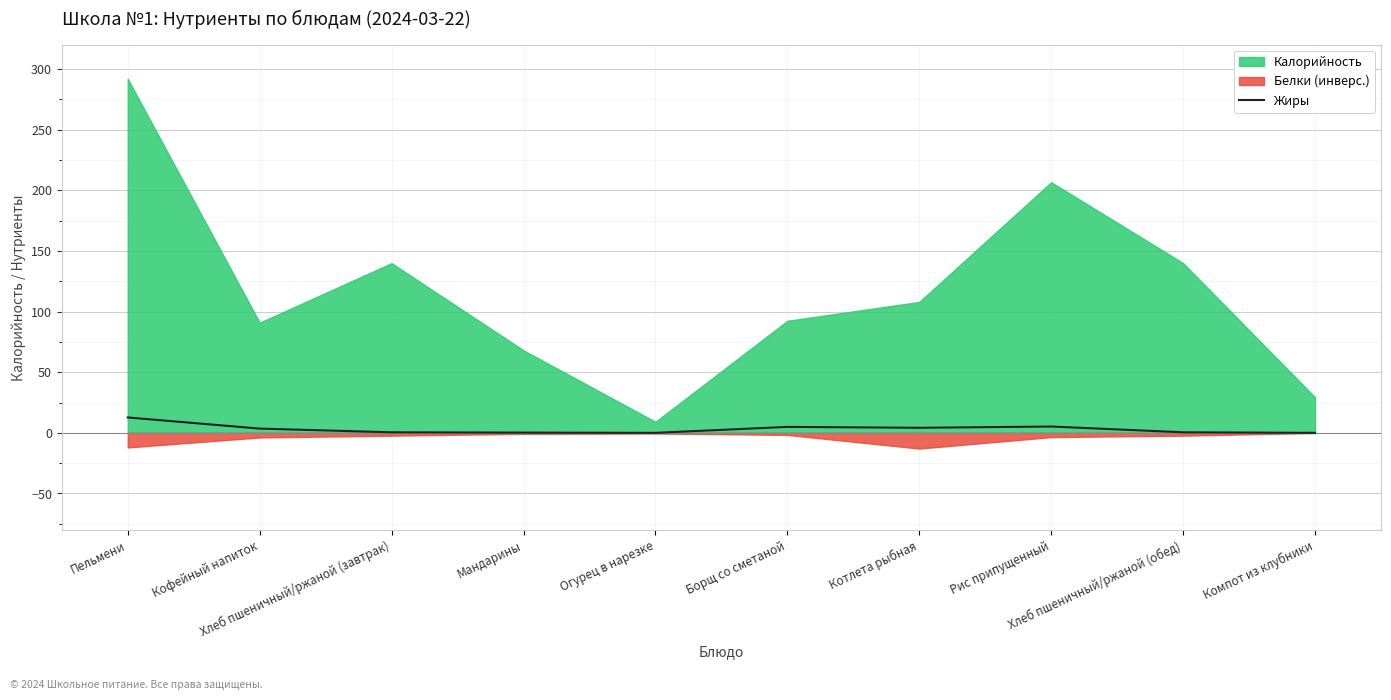

What is the label of the 10th point from the left?

Компот из клубники